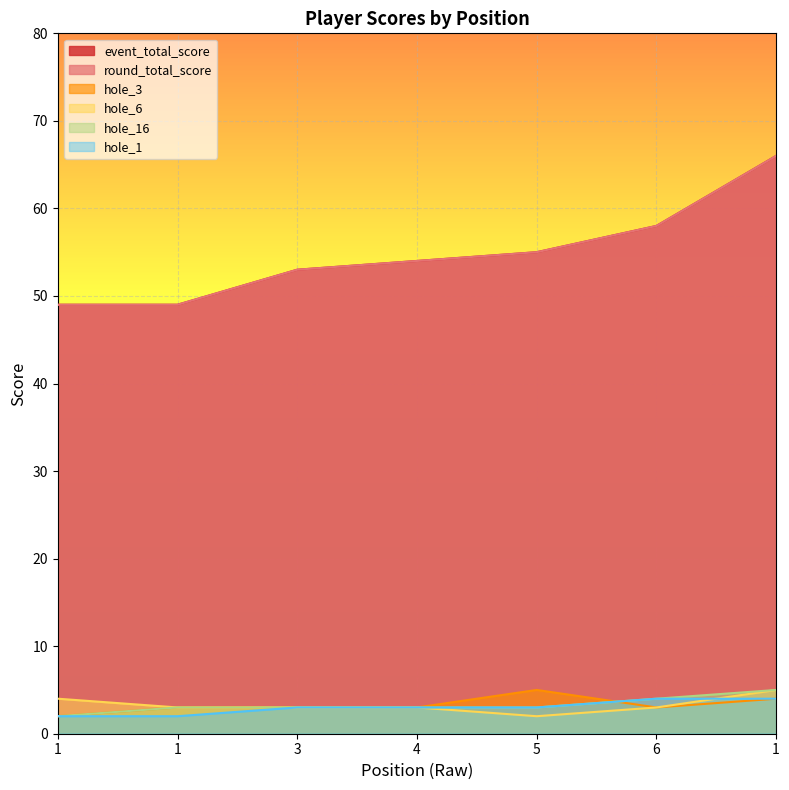

What is the difference between the second highest and minimum values in the hole_3 series?

2